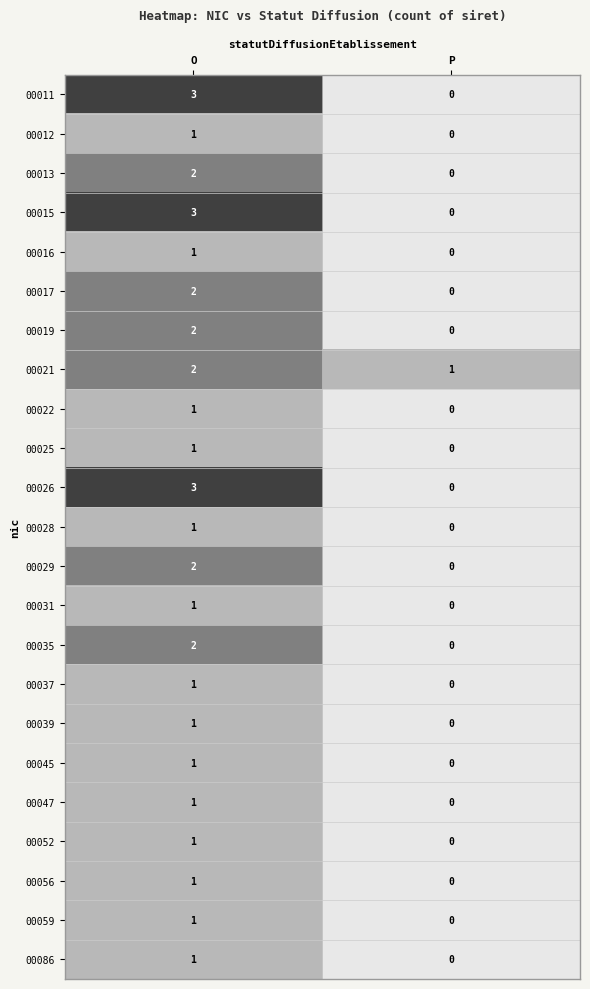

Rank the categories by 00052 value from lowest to highest.

P, O